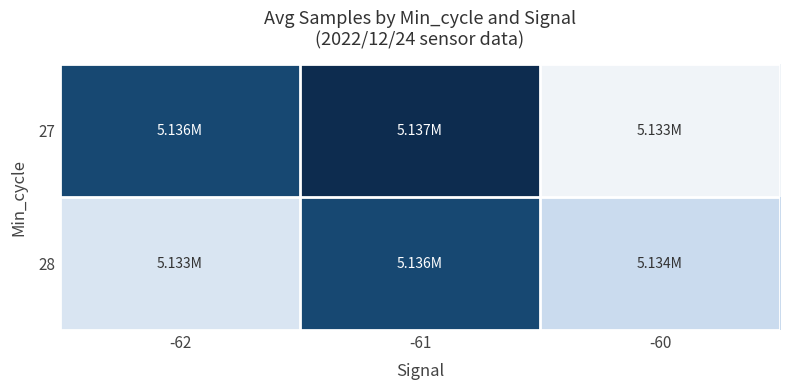

Which label corresponds to the largest value in the chart?

-61